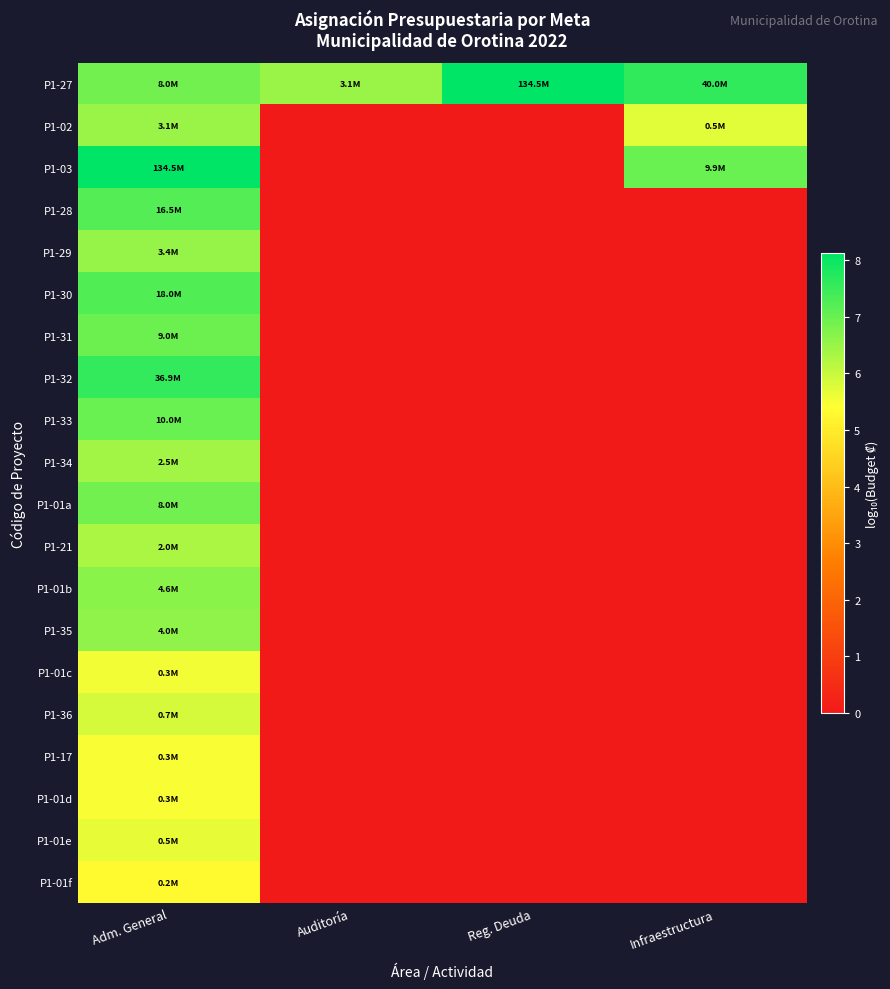

Which has a higher value, Adm. General or Reg. Deuda?

Reg. Deuda